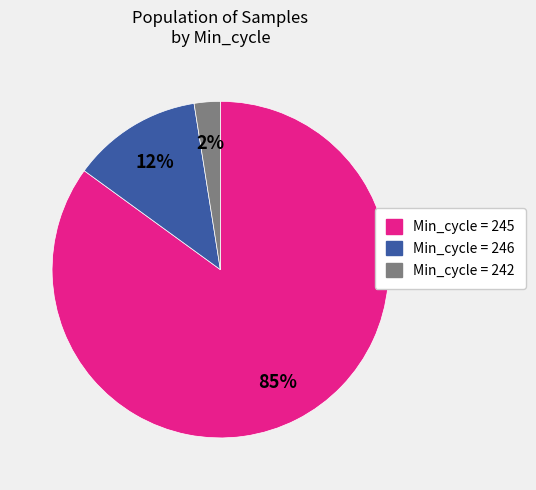

Combined, do Min_cycle = 246 and Min_cycle = 242 account for over 50%?

No